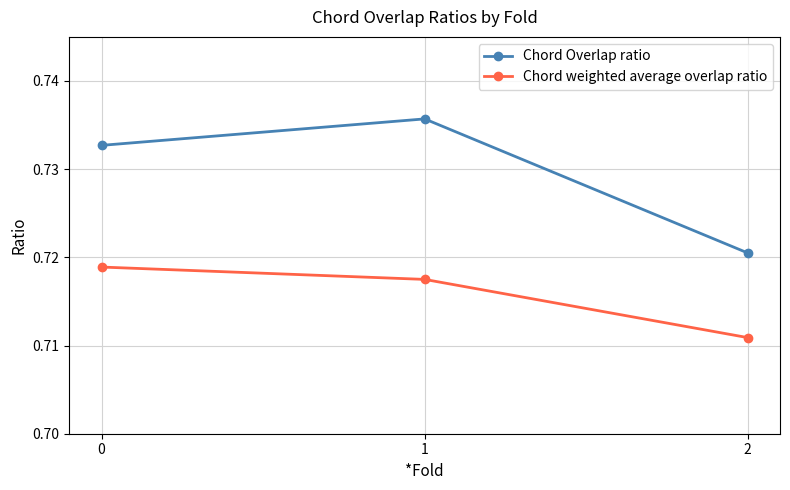

List the series in order of their overall mean, highest first.

Chord Overlap ratio, Chord weighted average overlap ratio